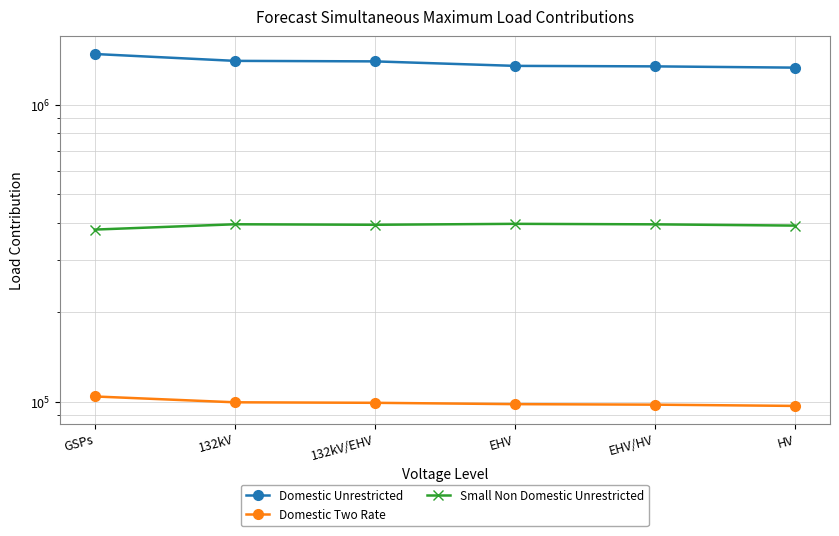

What are all the series names shown in the legend?

Domestic Unrestricted, Domestic Two Rate, Small Non Domestic Unrestricted